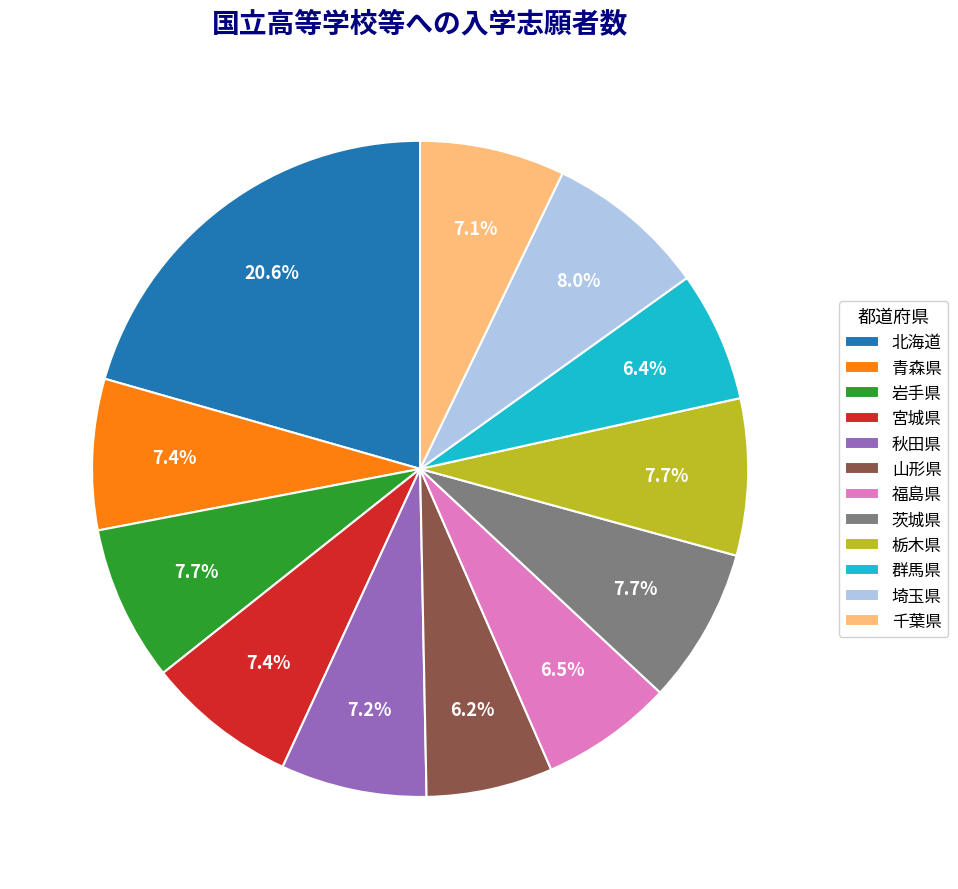

Between 福島県 and 秋田県, which is larger?

秋田県